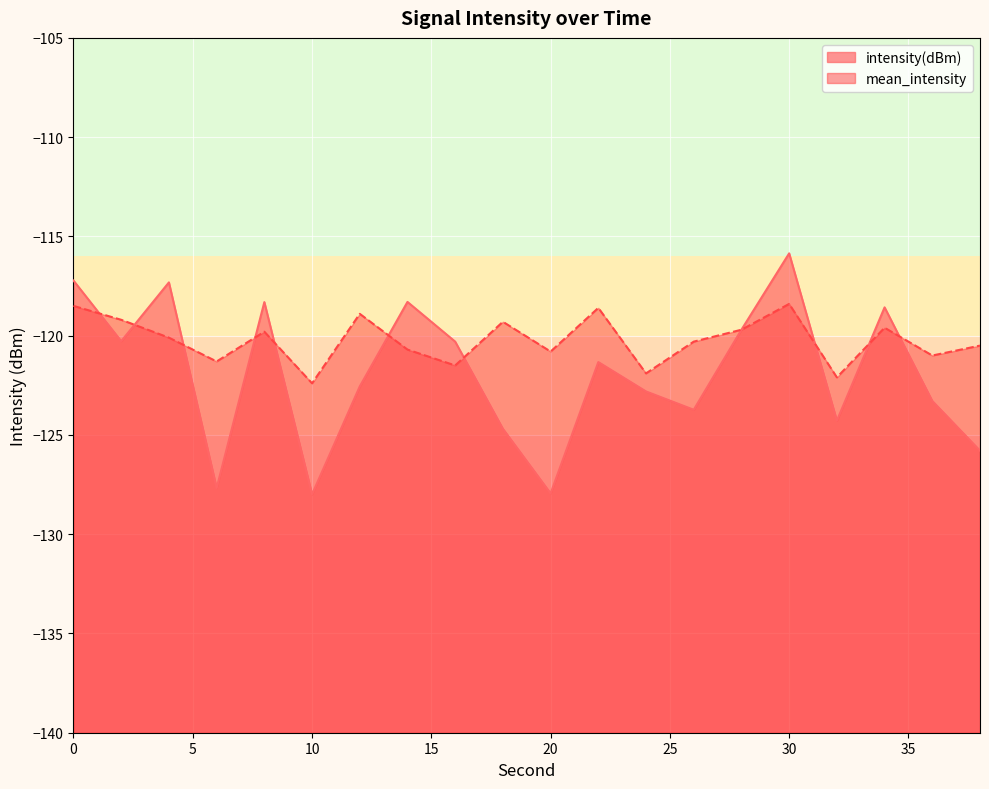

Which series has the widest spread of values?

intensity(dBm)